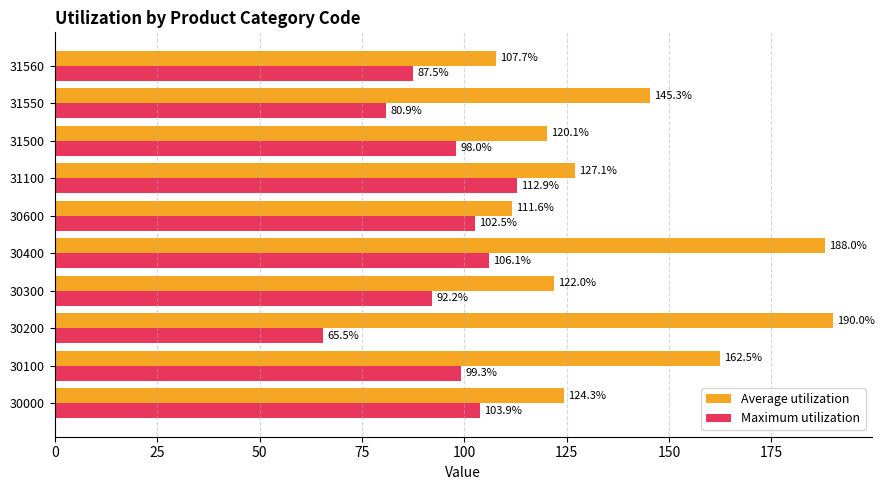

Which series has the largest total across all categories?

Average utilization